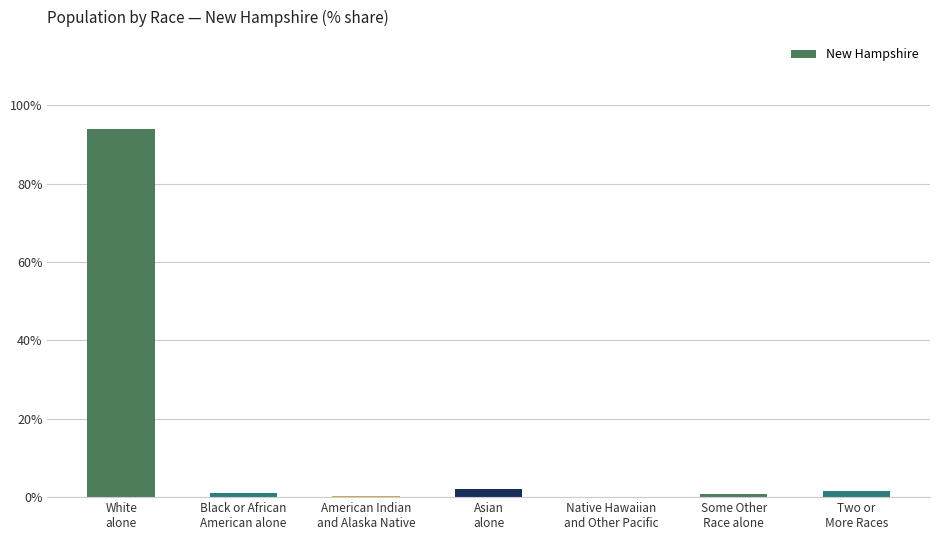

What is the sum of all values?

100.0